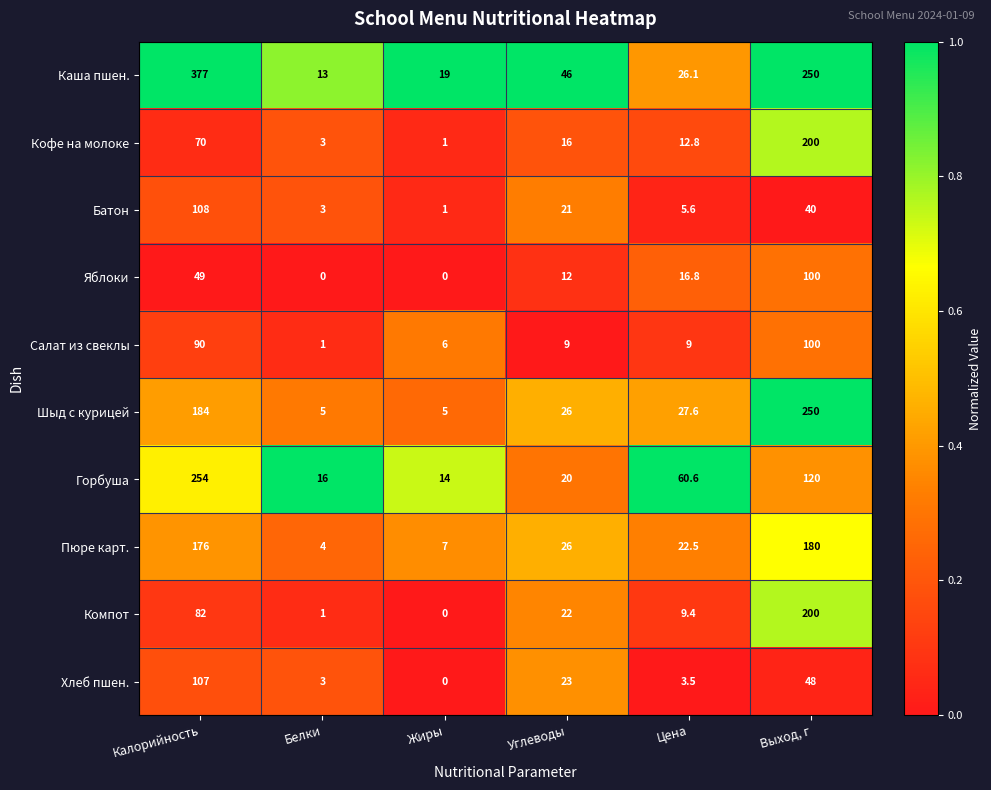

At which label does Салат из свеклы reach its peak?

Выход, г